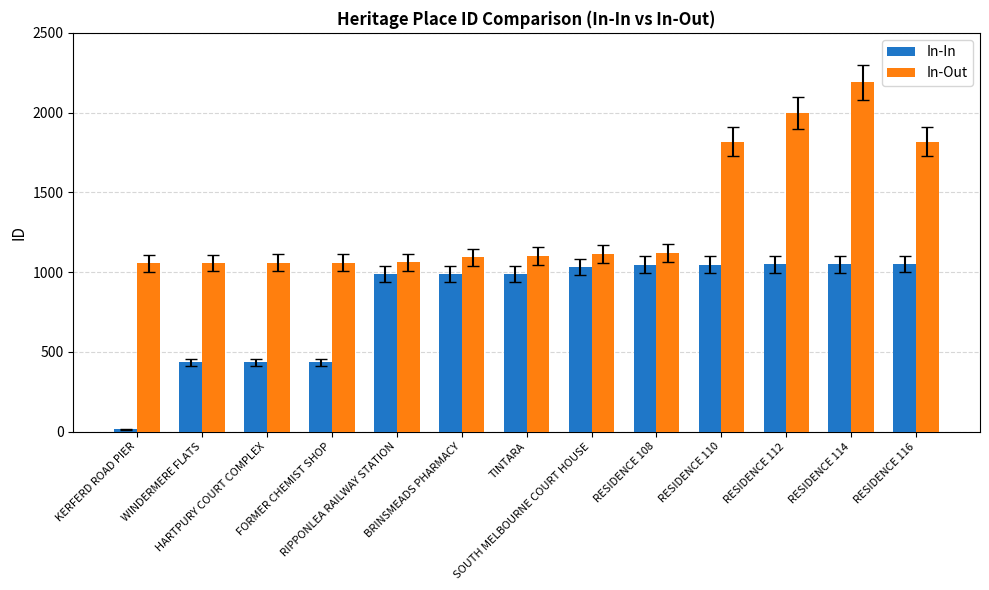

The value of In-Out at WINDERMERE FLATS is 1700. True or false?

False